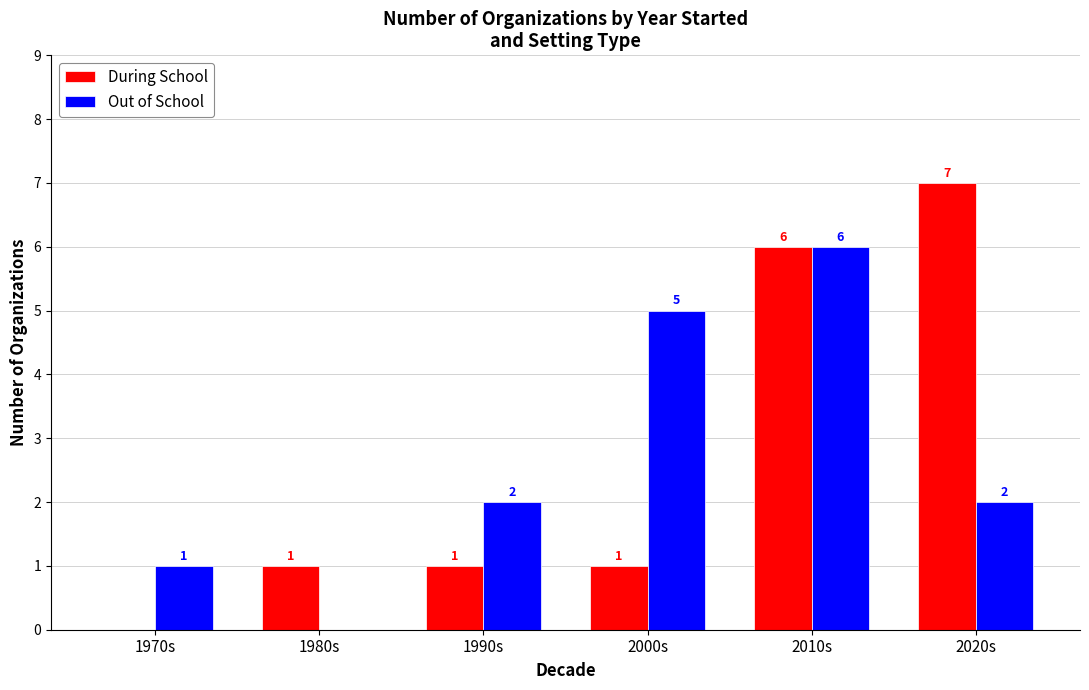

The During School series shows 7 at 2020s. True or false?

True